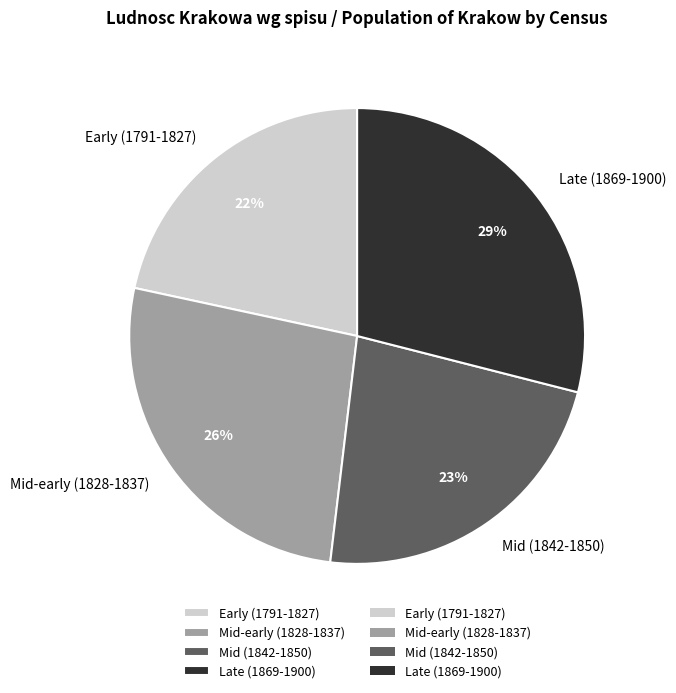

To the nearest percent, what portion does Late (1869-1900) represent?

29%